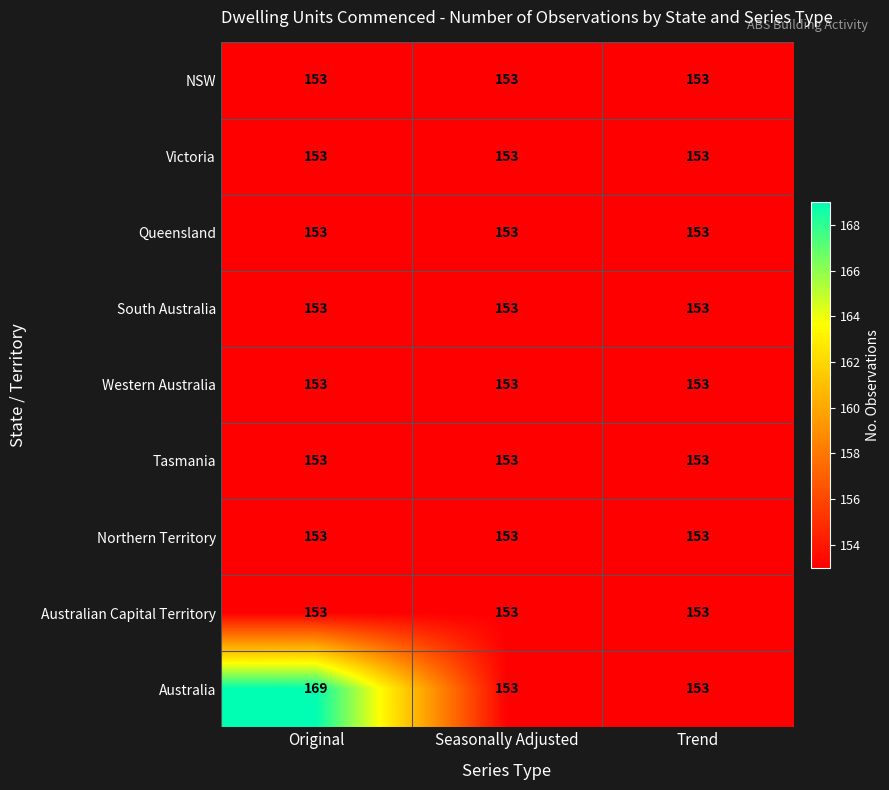

What is the lowest value of the South Australia series?

153